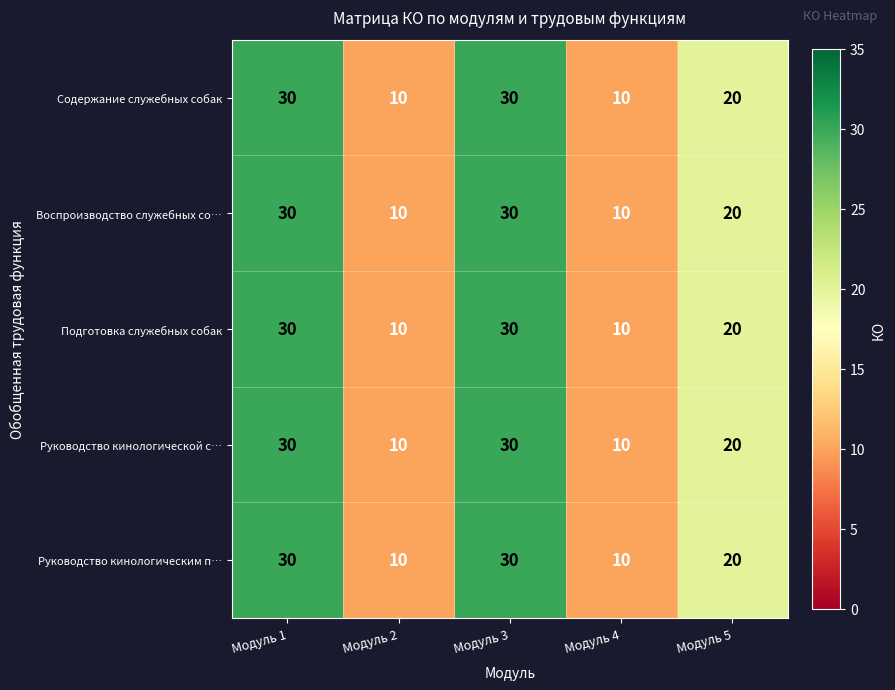

Is the value of Воспроизводство служебных со… at Модуль 5 greater than the value of Руководство кинологической с… at Модуль 4?

Yes